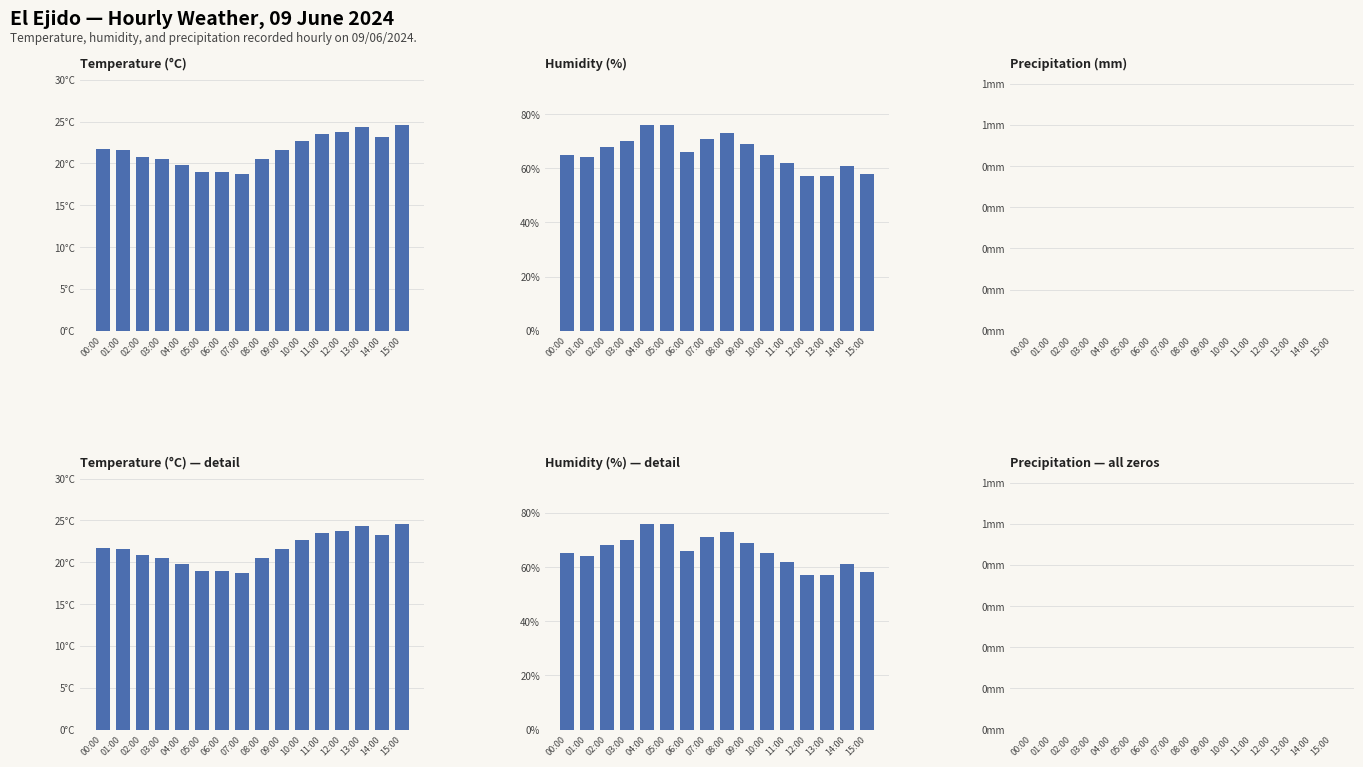

Which series has the largest total across all categories?

Humidity (%)